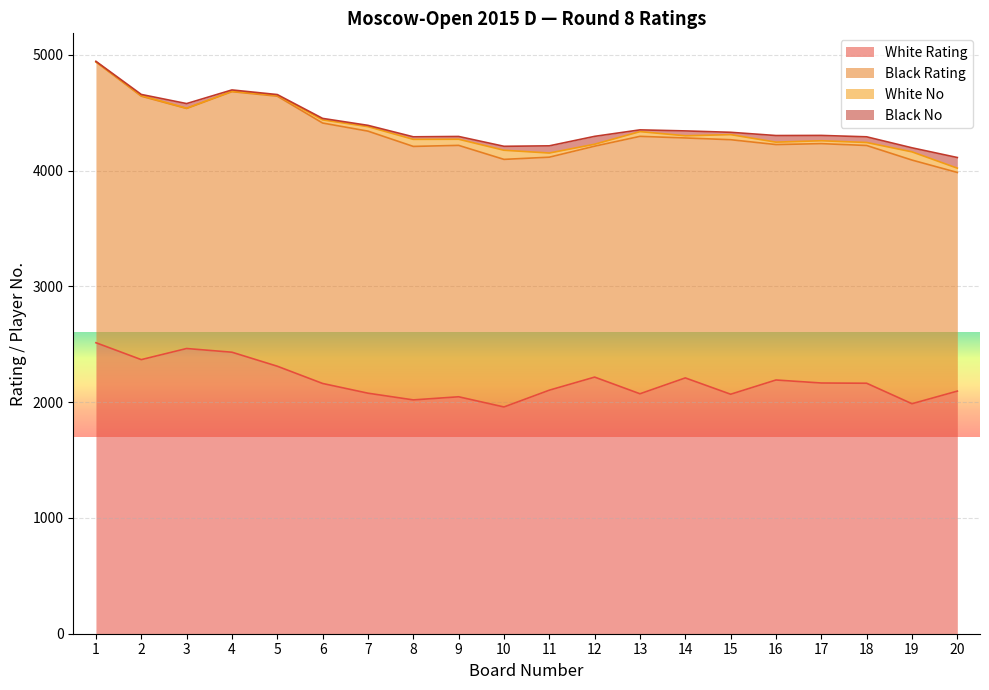

The value of Black Rating at 3 is 2074. True or false?

True